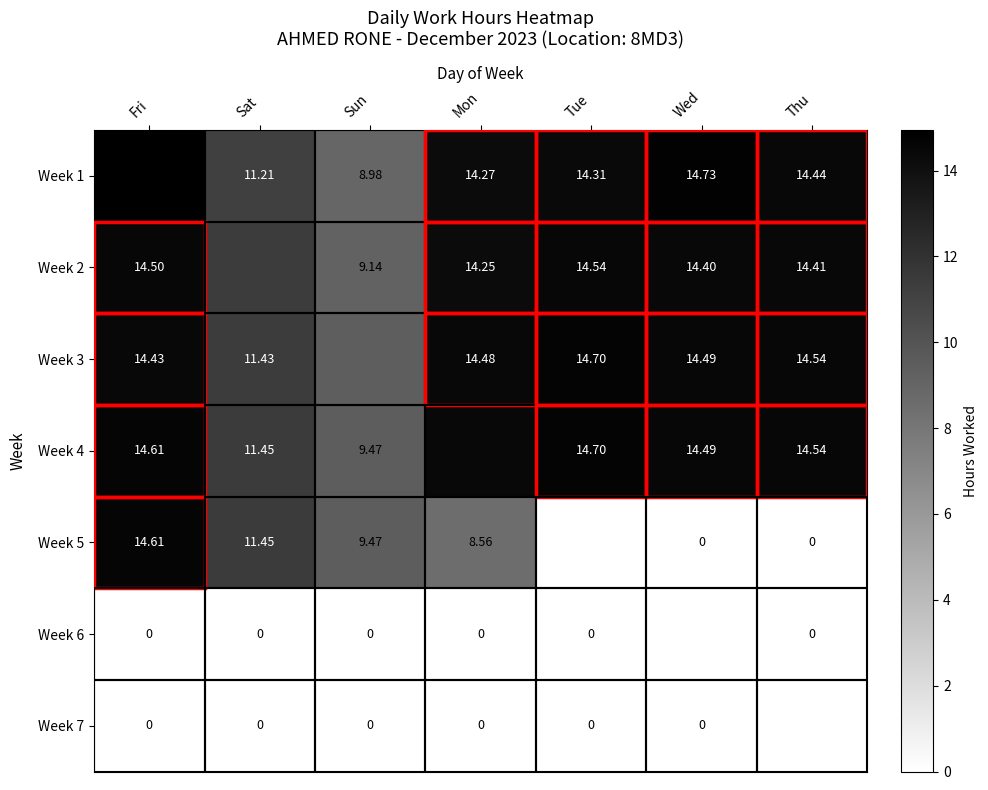

Which has a higher value, Tue or Sun?

Tue